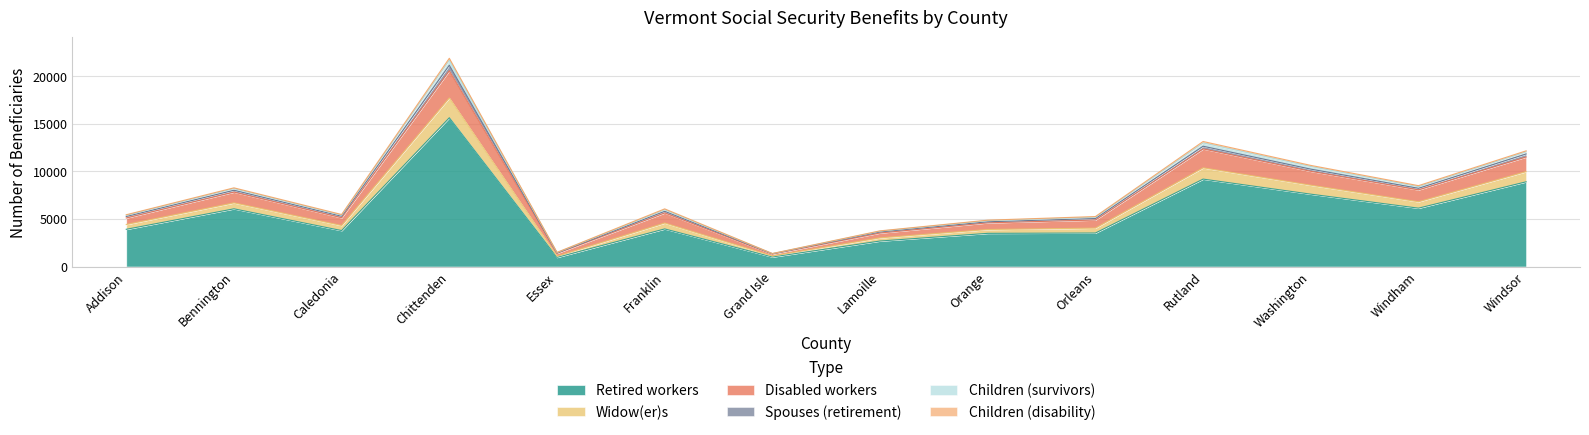

What is the average value of the Retired workers series?

5486